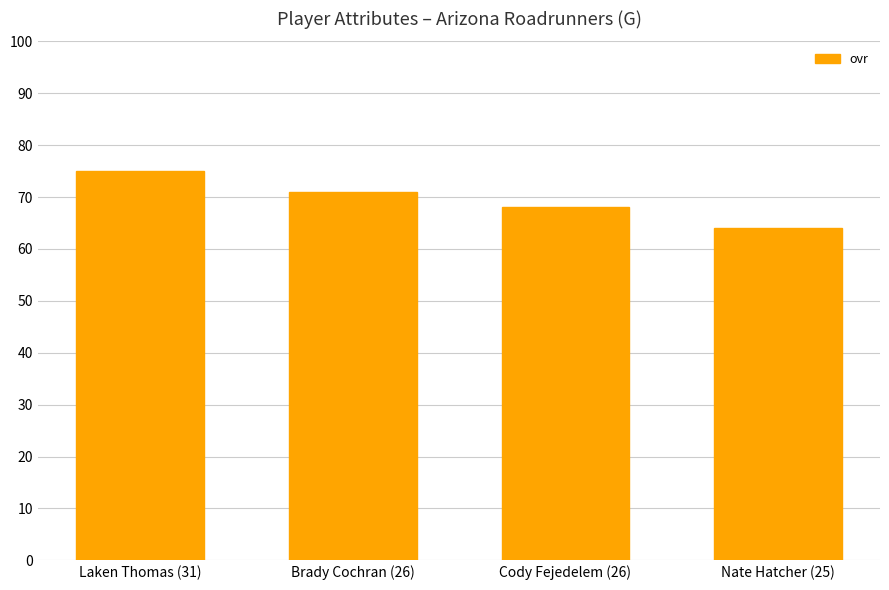

Are the bars horizontal?

No